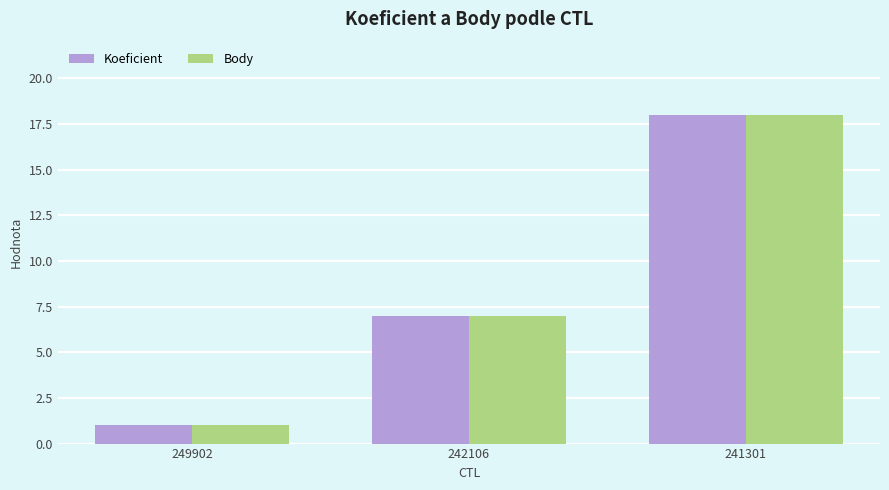

Does the chart contain any negative values?

No